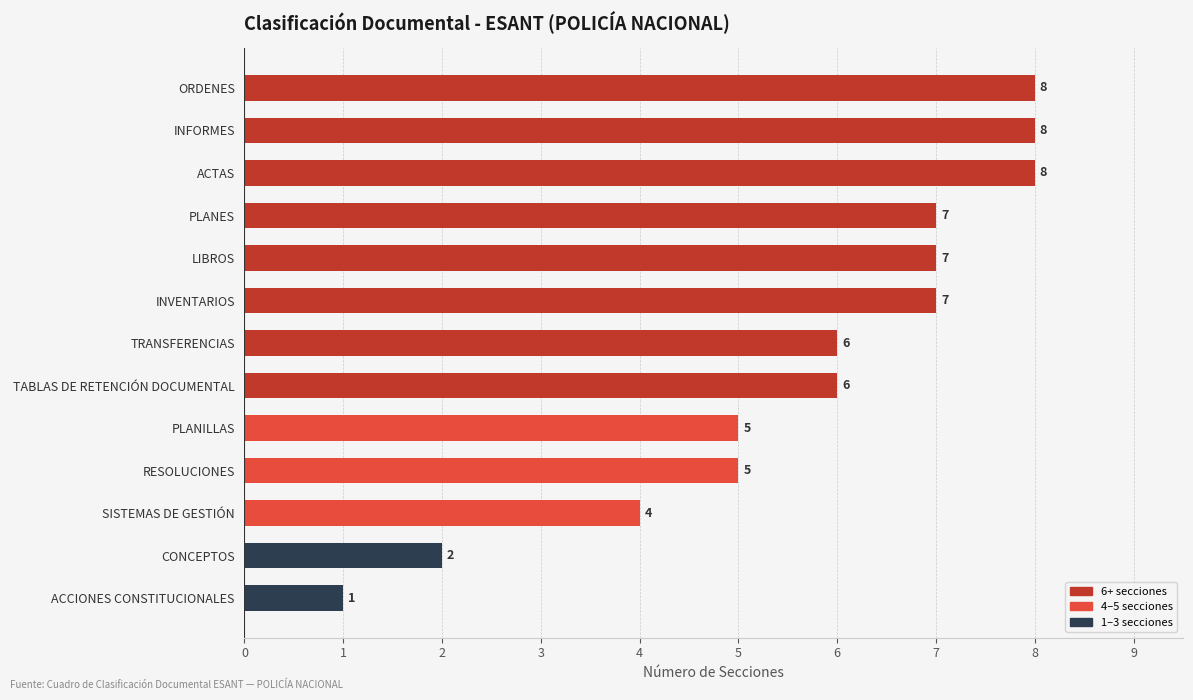

Which has a higher value, SISTEMAS DE GESTIÓN or LIBROS?

LIBROS